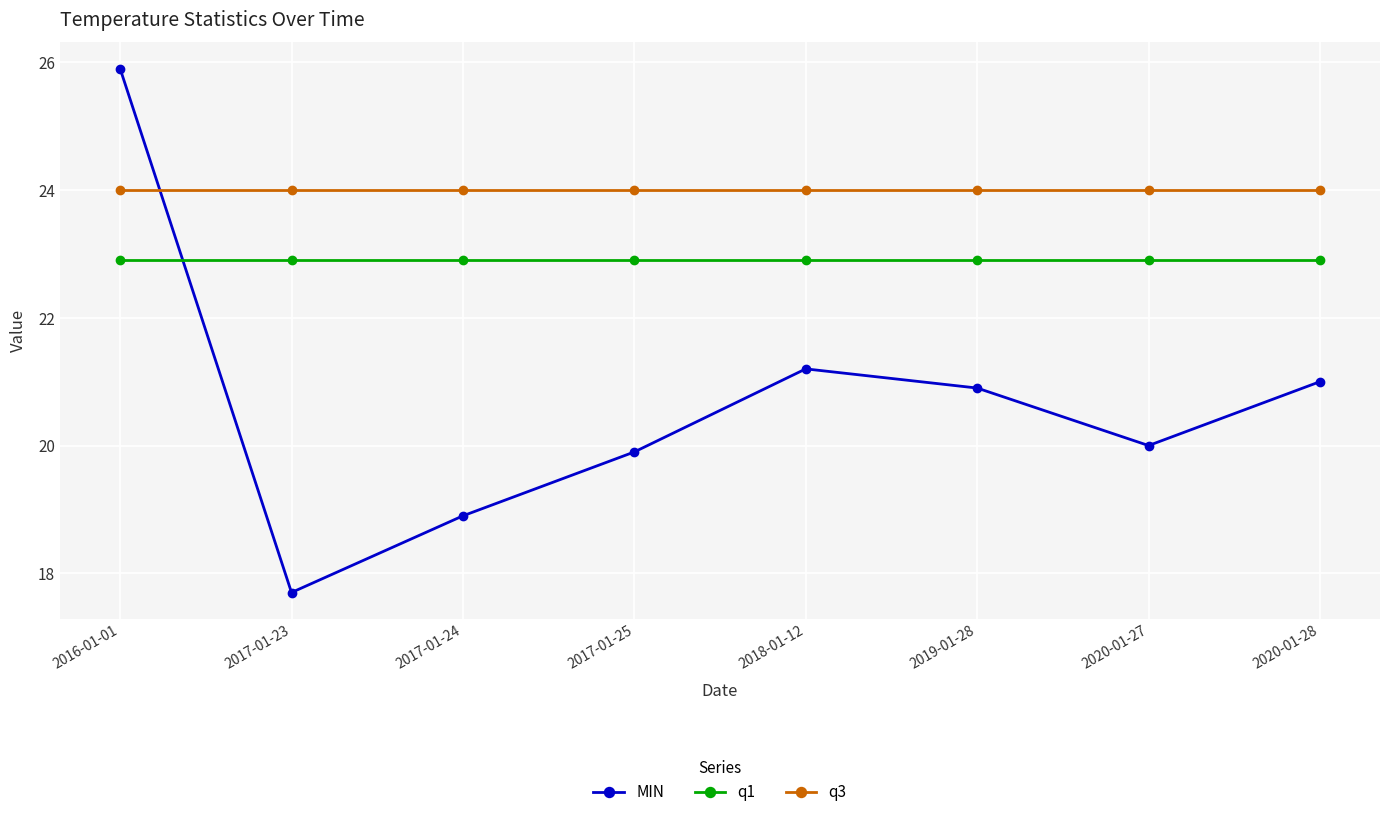

What is the label of the 8th point from the right?

2016-01-01